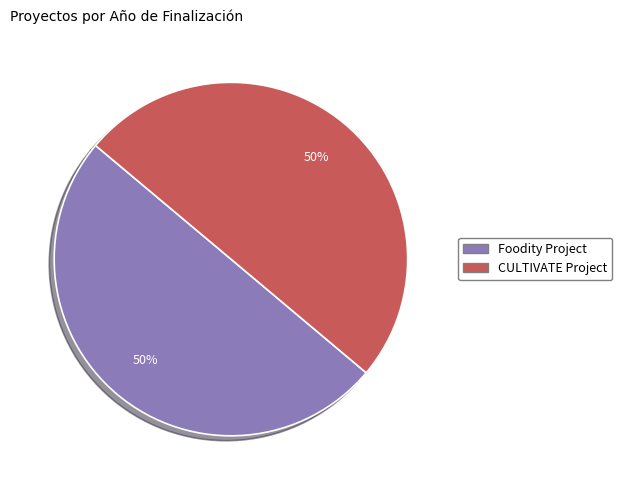

What is the ratio of the value at Foodity Project to the value at CULTIVATE Project?

1.0